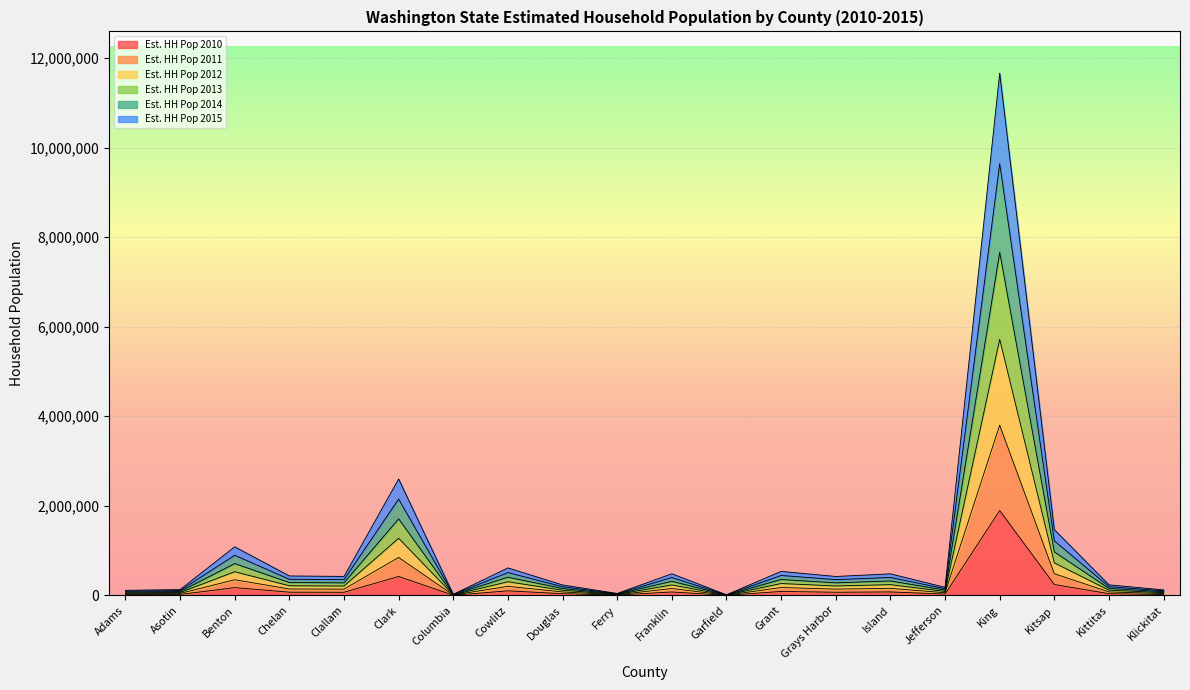

List the series in order of their peak value, lowest first.

Est. HH Pop 2010, Est. HH Pop 2015, Est. HH Pop 2014, Est. HH Pop 2011, Est. HH Pop 2012, Est. HH Pop 2013